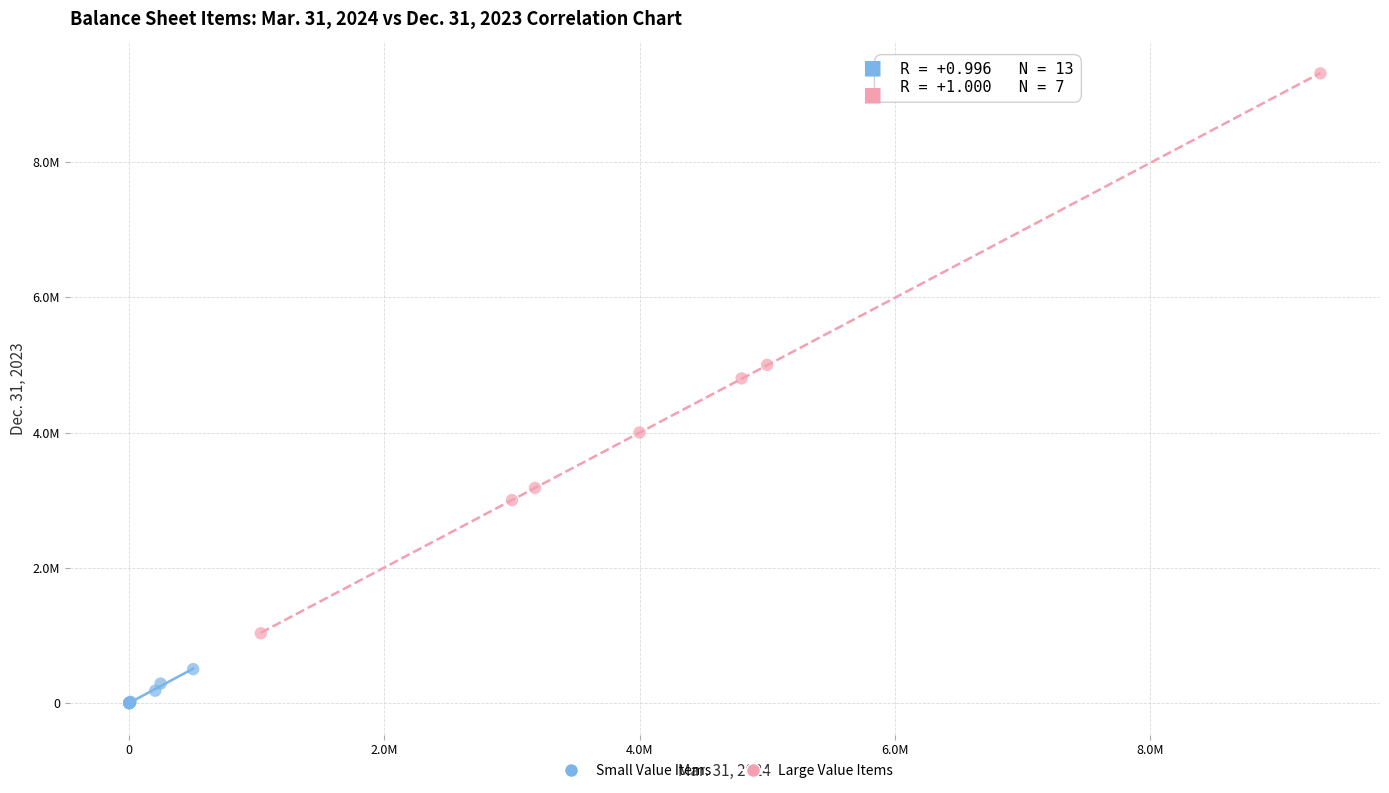

Which series contains the highest Y value?

Large Value Items